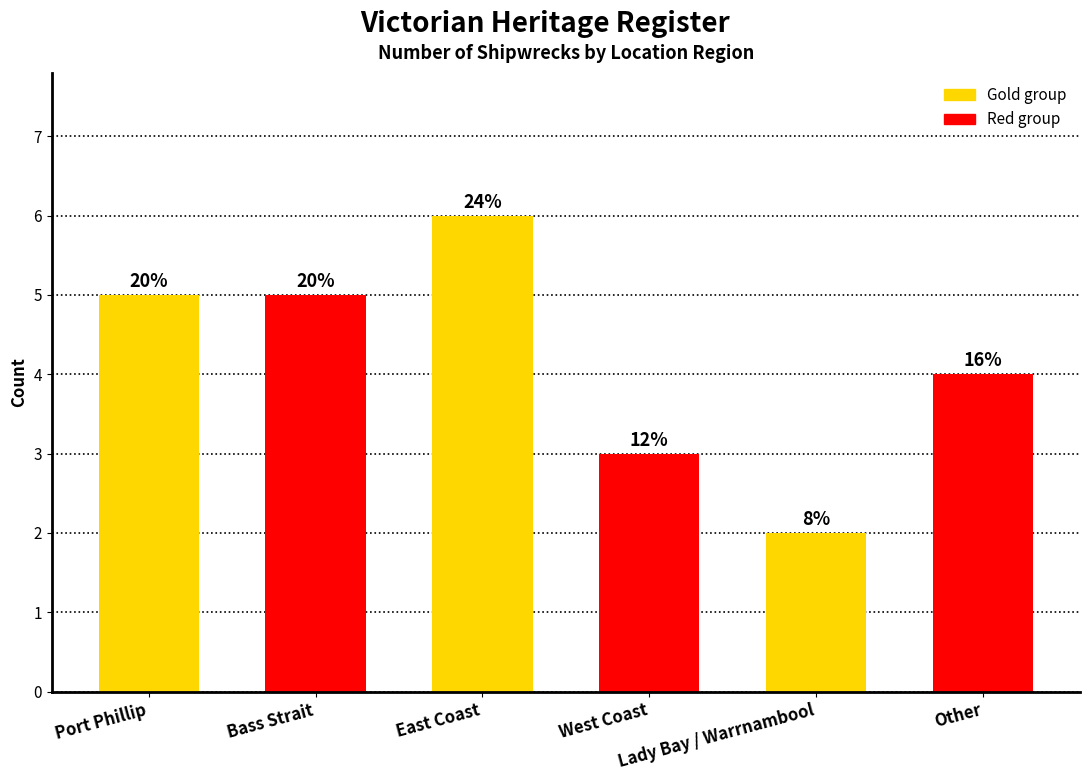

What position from the left is Other?

6